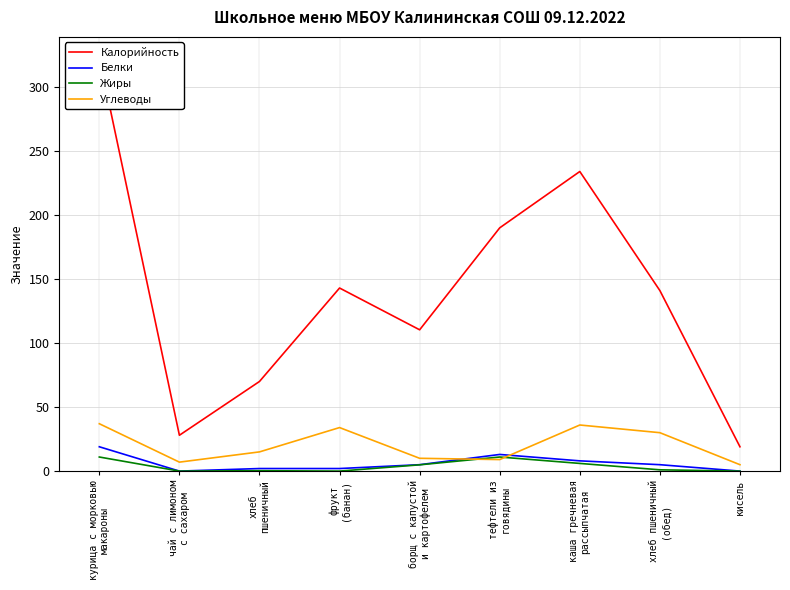

Does the chart have visible grid lines?

Yes